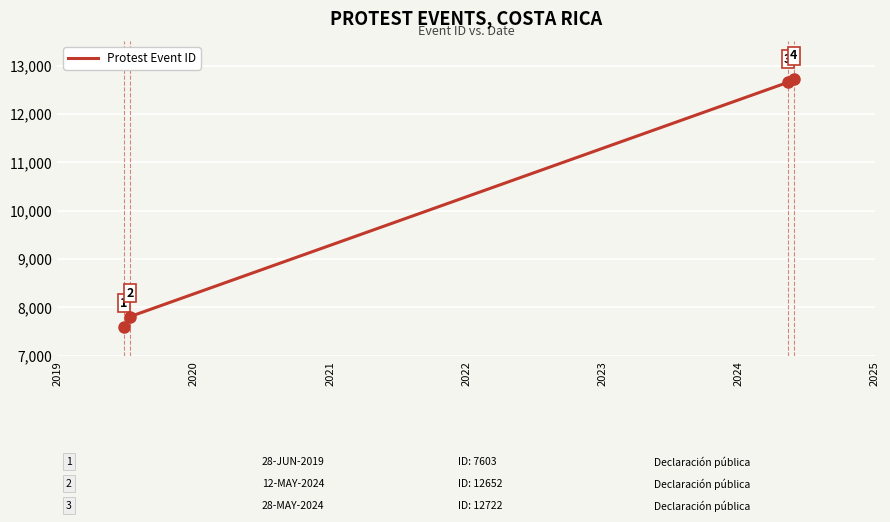

Reading left to right, extract all data points from this chart.

7603	7812	12652	12722